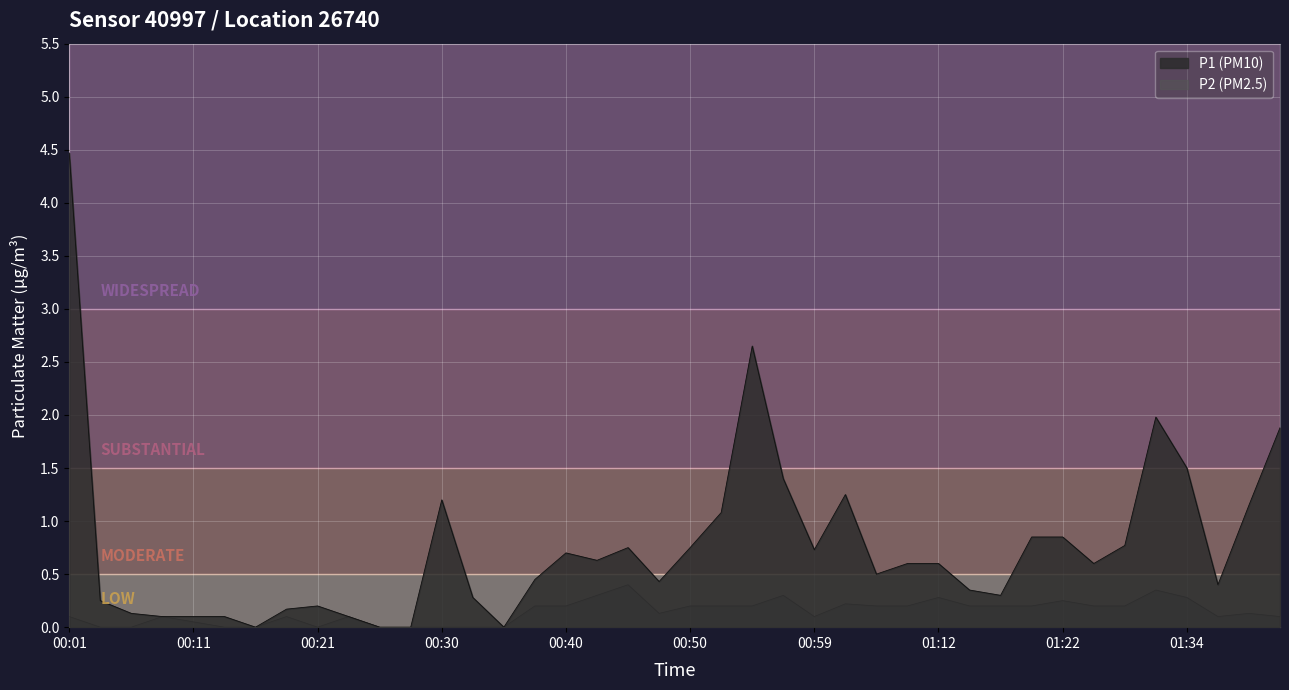

True or false: P1 and P2 cross at least once.

False